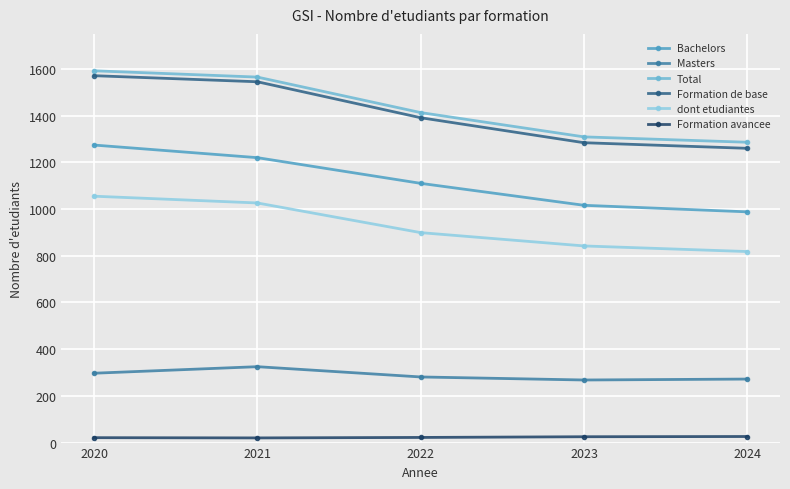

What is the value of the dont etudiantes point at the 3rd from the left?

899